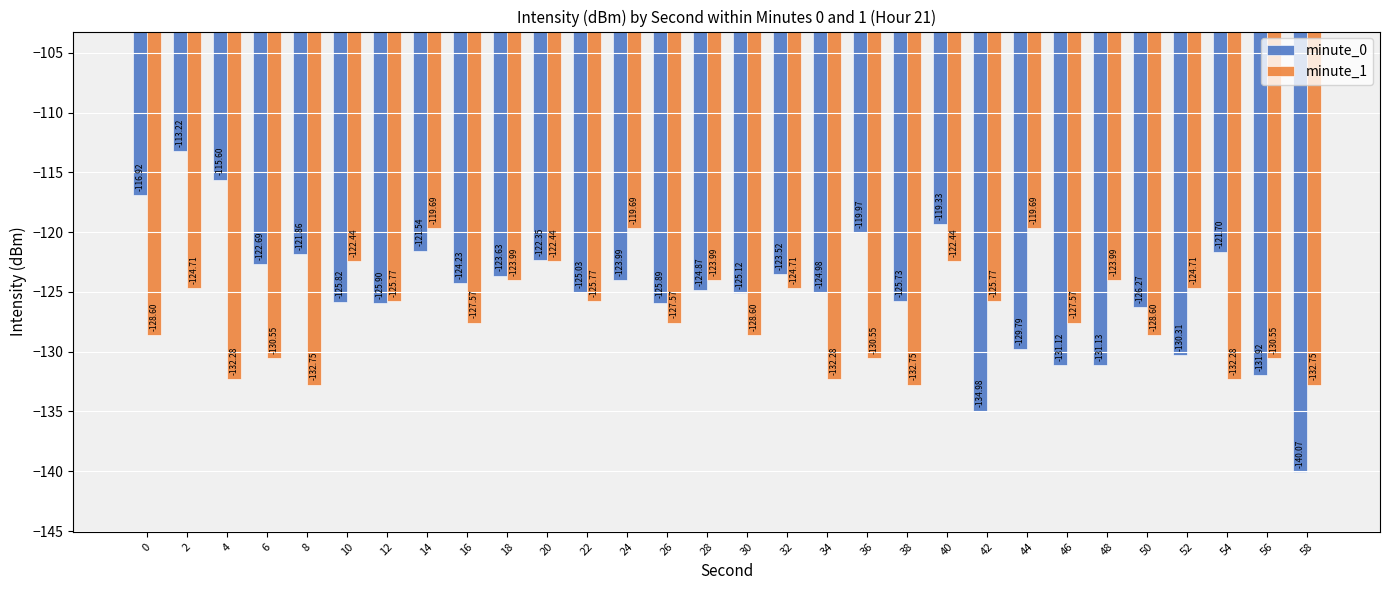

How many values in the minute_1 series are below -125?

18